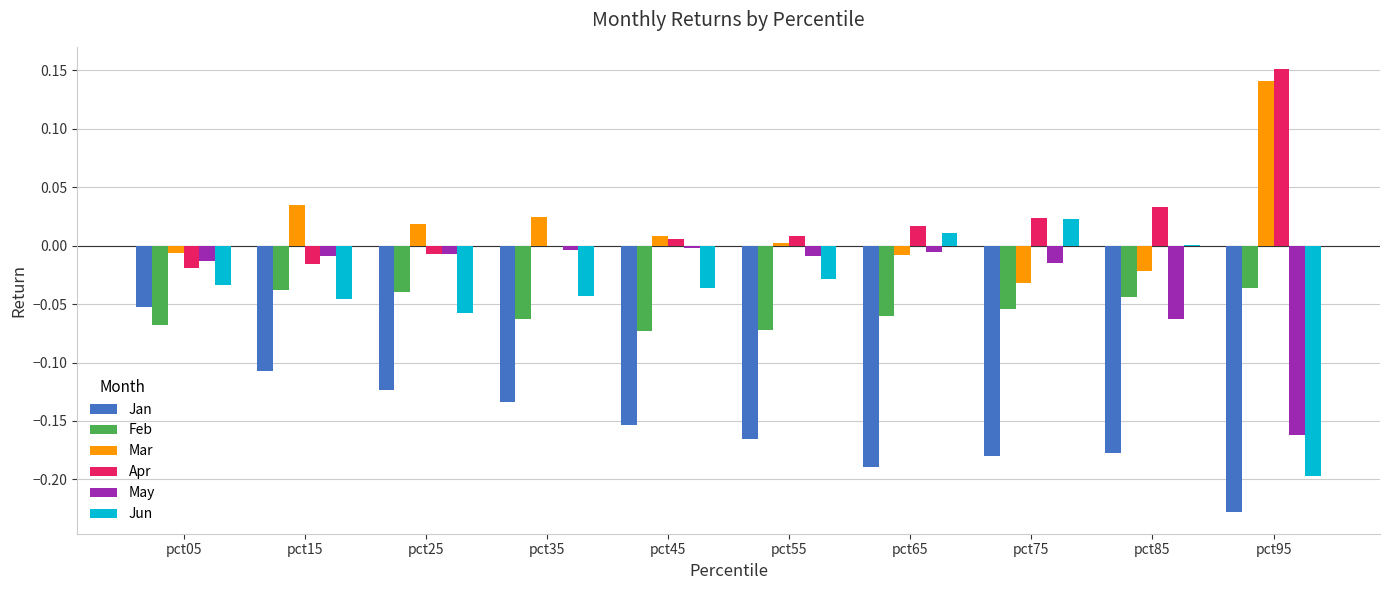

What is the sum of all Jun values?

-0.4